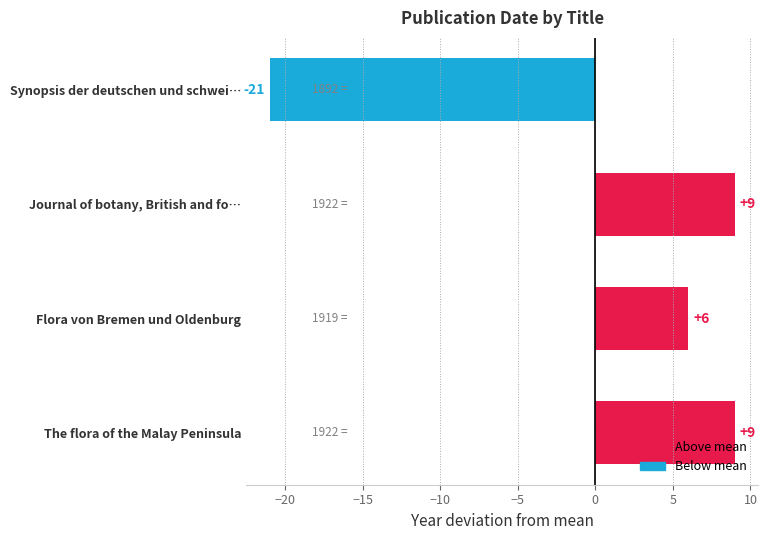

What is the difference between the second highest and second lowest values?

3